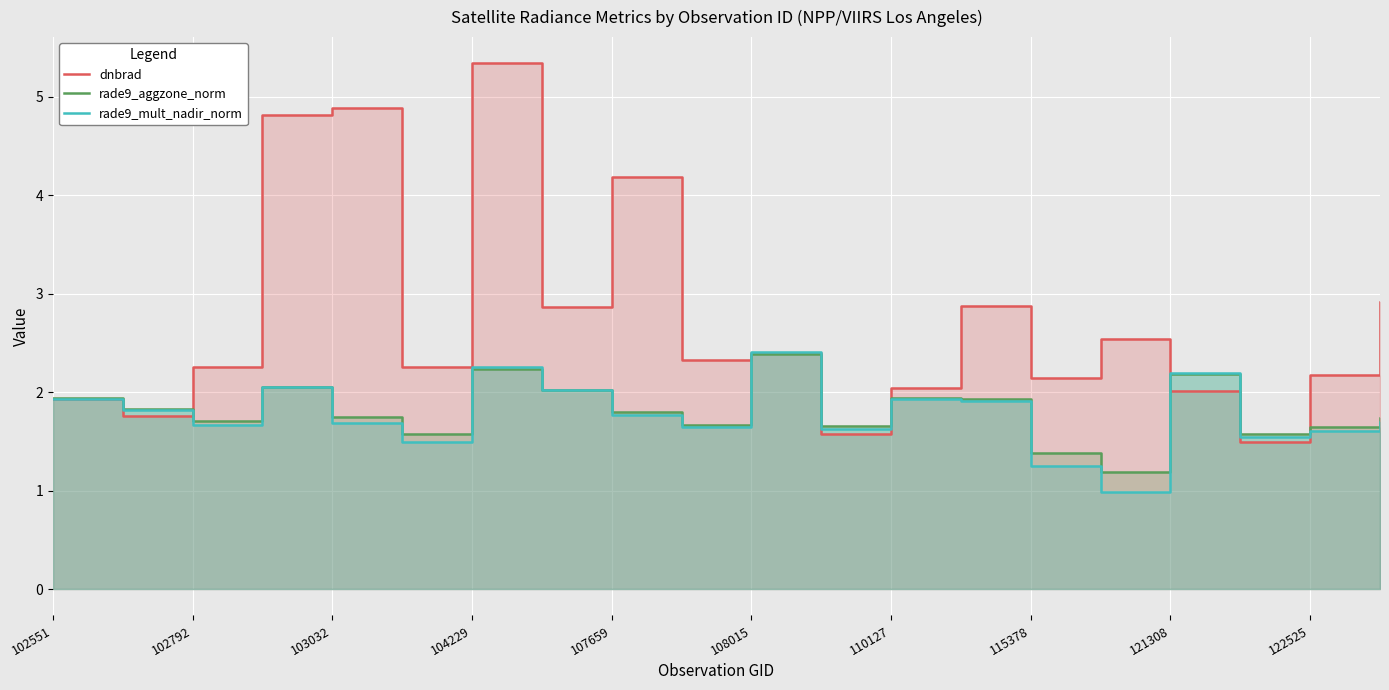

What are all the series names shown in the legend?

dnbrad, rade9_aggzone_norm, rade9_mult_nadir_norm